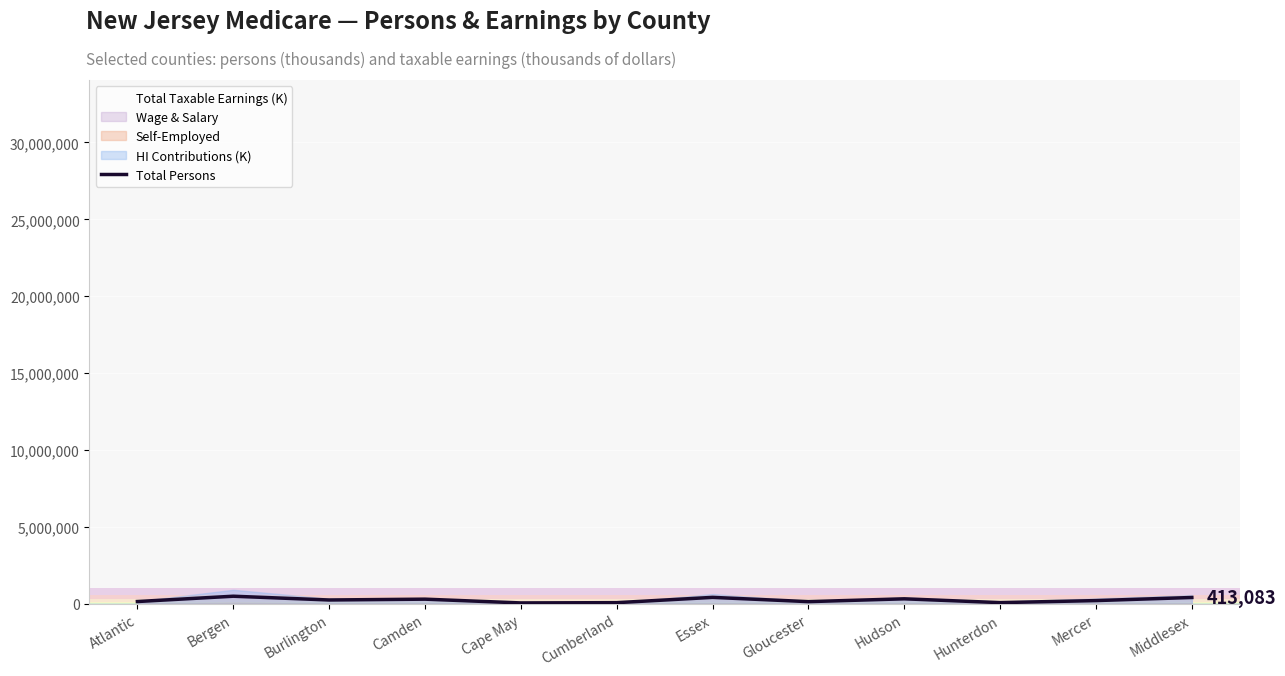

Reading left to right, extract all data points from this chart.

Atlantic=150611	Bergen=495820	Burlington=250875	Camden=304413	Cape May=59675	Cumberland=76830	Essex=420594	Gloucester=143588	Hudson=326614	Hunterdon=79724	Mercer=211147	Middlesex=413083